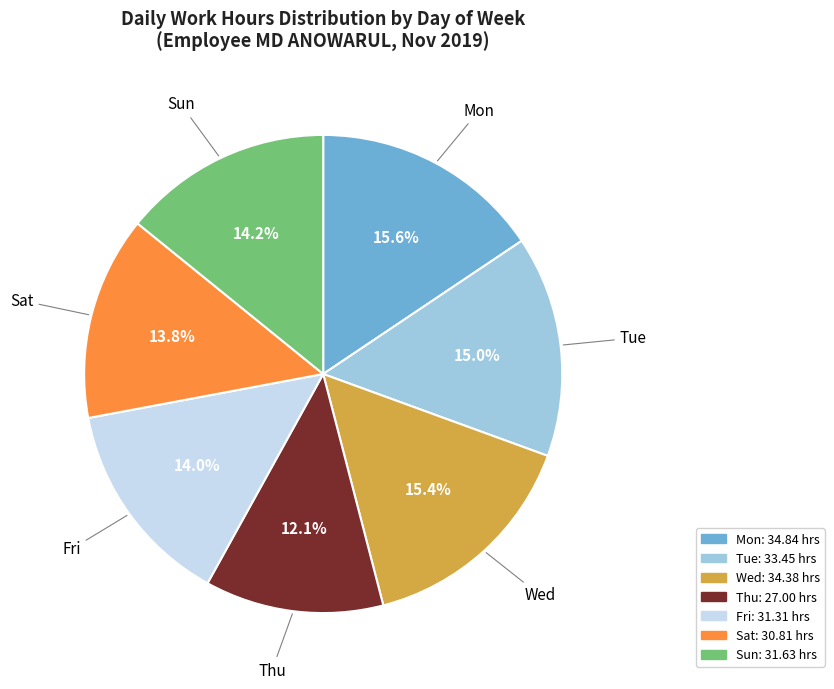

Do Sun and Tue together represent more than half of the pie?

No